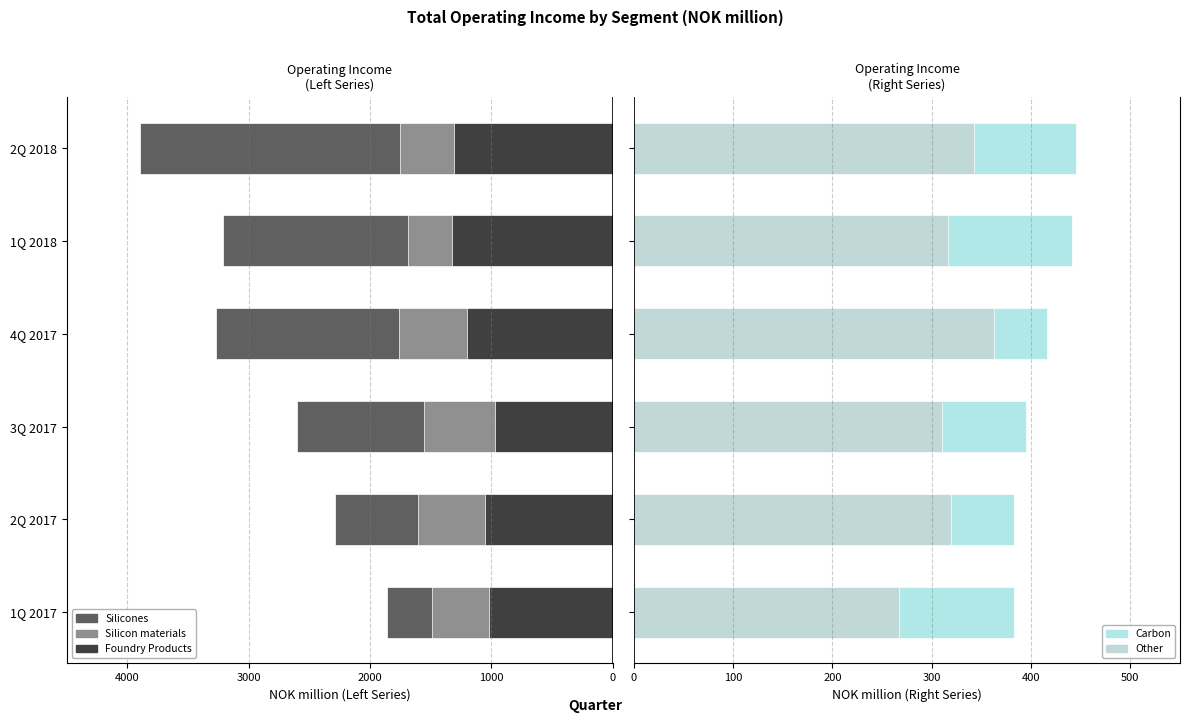

Reading left to right, list all the values displayed in this chart.

Silicones: -1861.4	-2292.0	-2600.7	-3271.7	-3209.0	-3898.0
Silicon materials: -1492.3	-1603.2	-1554.8	-1761.5	-1686.3	-1754.3
Foundry Products: -1017.7	-1055.8	-968.6	-1199.2	-1324.4	-1304.7
Carbon: 382.5	382.5	395.2	416.4	441.7	445.2
Other: 267.0	318.9	309.9	362.6	316.7	342.5